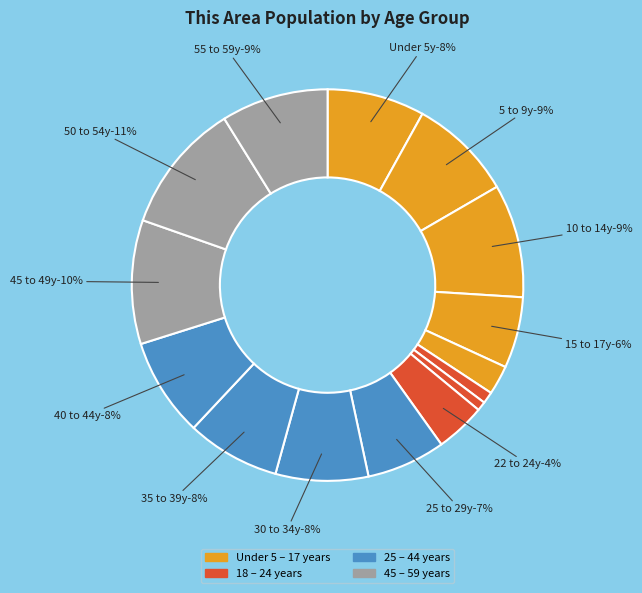

Is there any slice that represents more than half of the pie?

No